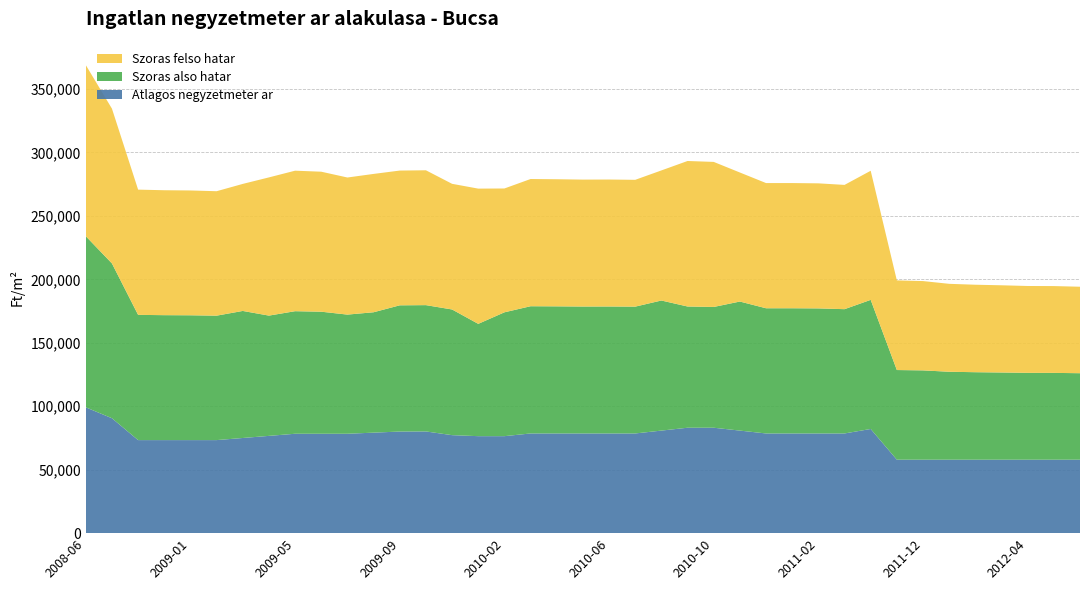

Reading left to right, transcribe all the data shown in this chart.

Atlagos negyzetmeter ar: 2008-06=99167	2008-10=90555	2008-11=73333	2008-12=73333	2009-01=73333	2009-02=73333	2009-03=75000	2009-04=76666	2009-05=78333	2009-06=78333	2009-07=78333	2009-08=79206	2009-09=80079	2009-10=80158	2009-11=77234	2010-01=76441	2010-02=76441	2010-03=78571	2010-04=78571	2010-05=78571	2010-06=78571	2010-07=78571	2010-08=80827	2010-09=83082	2010-10=83082	2010-11=80827	2010-12=78571	2011-01=78571	2011-02=78571	2011-03=78571	2011-05=82105	2011-11=57894	2011-12=57894	2012-01=57894	2012-02=57894	2012-03=57894	2012-04=57894	2012-05=57894	2012-06=57894
Szoras also hatar: 2008-06=134854	2008-10=121980	2008-11=98692	2008-12=98452	2009-01=98363	2009-02=98065	2009-03=100113	2009-04=94774	2009-05=96584	2009-06=96183	2009-07=93897	2009-08=94874	2009-09=99462	2009-10=99534	2009-11=99032	2010-01=88497	2010-02=97591	2010-03=100253	2010-04=100166	2010-05=100022	2010-06=100051	2010-07=99936	2010-08=102511	2010-09=95530	2010-10=95171	2010-11=101694	2010-12=98660	2011-01=98660	2011-02=98548	2011-03=97937	2011-05=101740	2011-11=70651	2011-12=70379	2012-01=69294	2012-02=68940	2012-03=68718	2012-04=68443	2012-05=68406	2012-06=68151
Szoras felso hatar: 2008-06=134854	2008-10=121980	2008-11=98692	2008-12=98452	2009-01=98363	2009-02=98065	2009-03=100113	2009-04=108916	2009-05=110726	2009-06=110325	2009-07=108039	2009-08=109016	2009-09=106196	2009-10=106268	2009-11=99032	2010-01=106573	2010-02=97591	2010-03=100253	2010-04=100166	2010-05=100022	2010-06=100051	2010-07=99936	2010-08=102511	2010-09=114668	2010-10=114309	2010-11=101694	2010-12=98660	2011-01=98660	2011-02=98548	2011-03=97937	2011-05=101740	2011-11=70651	2011-12=70379	2012-01=69294	2012-02=68940	2012-03=68718	2012-04=68443	2012-05=68406	2012-06=68151